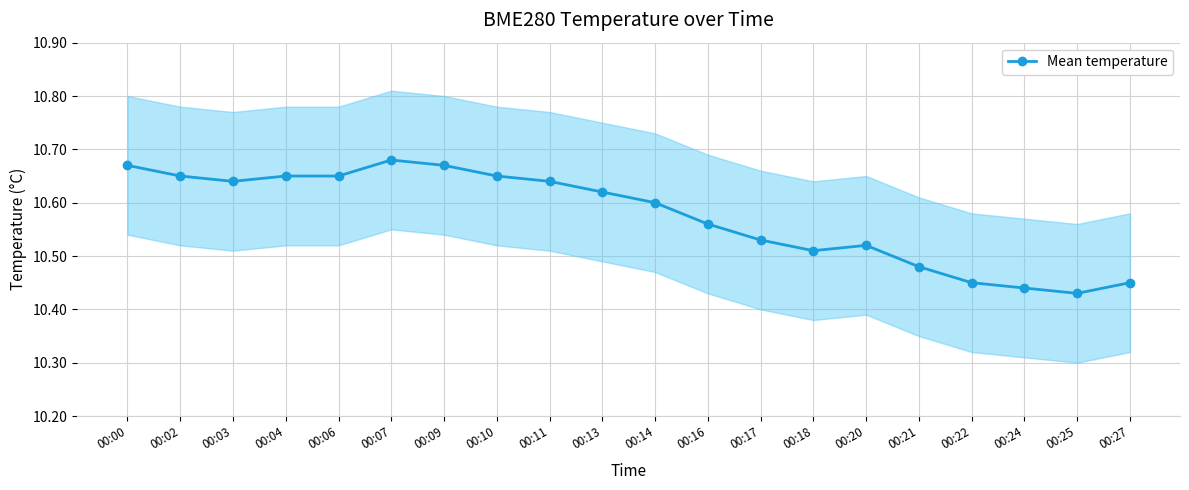

What is the average value?

10.6